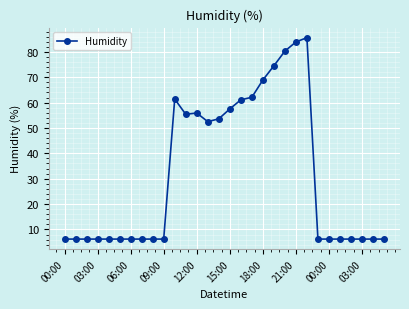

What is the value of the 9th point from the left?

6.2